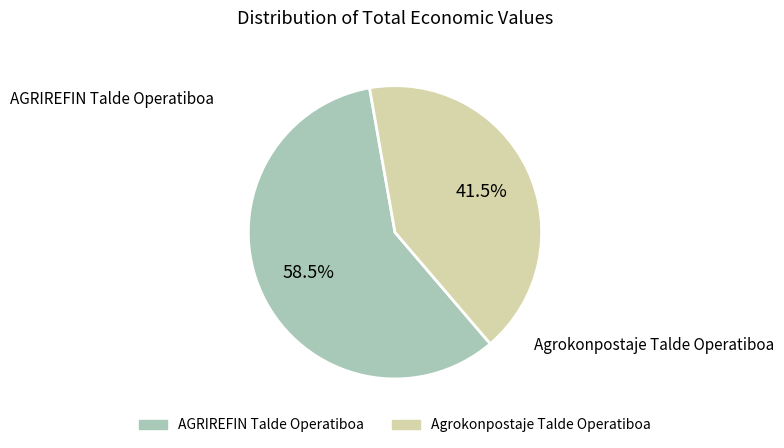

Does AGRIREFIN Talde Operatiboa account for over 50% of the chart?

Yes